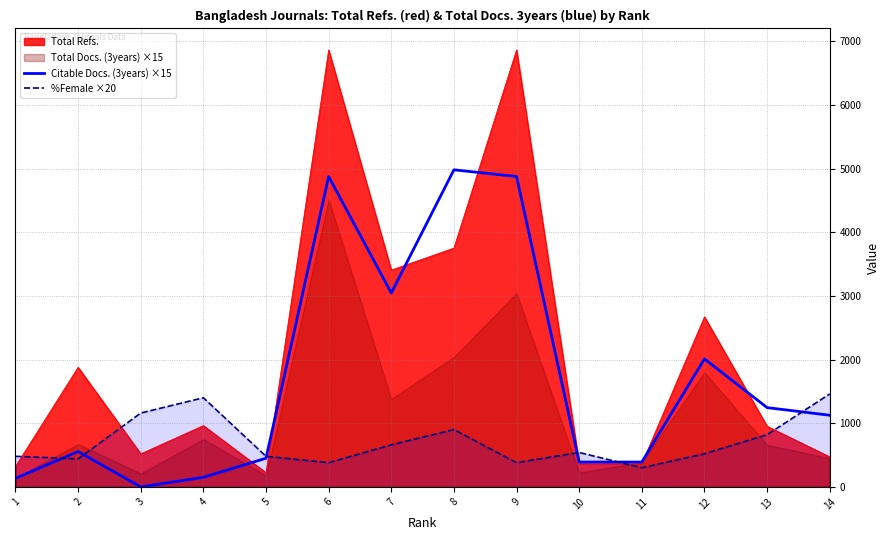

What is the spread (max minus min) of values at 11?

90